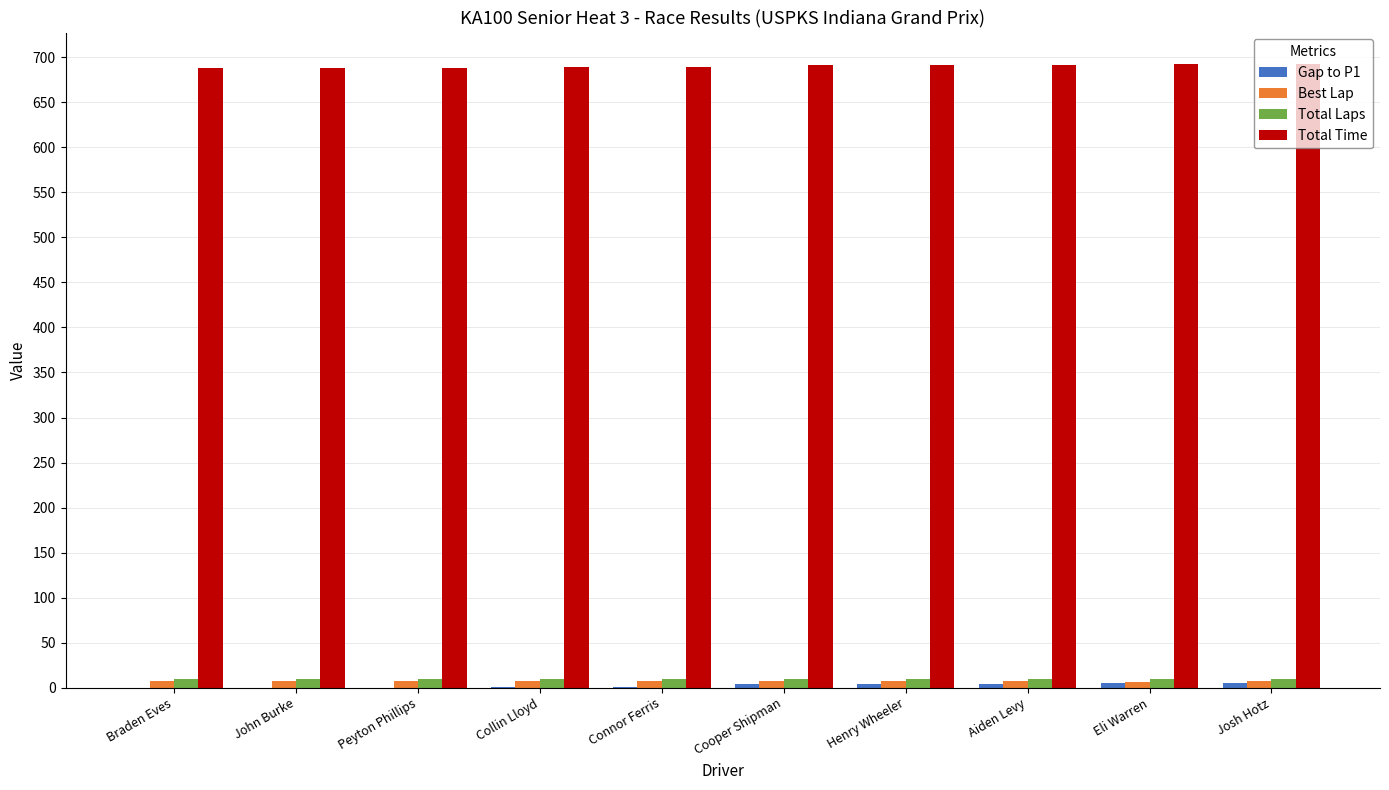

What is the total value across all series at Braden Eves?

705.6